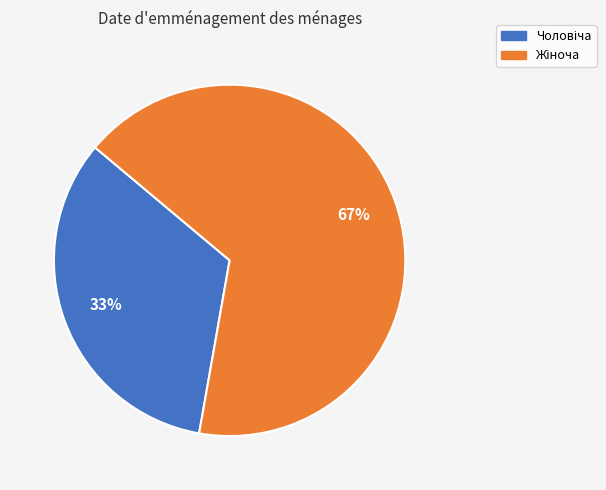

Is there a majority slice in this chart?

Yes